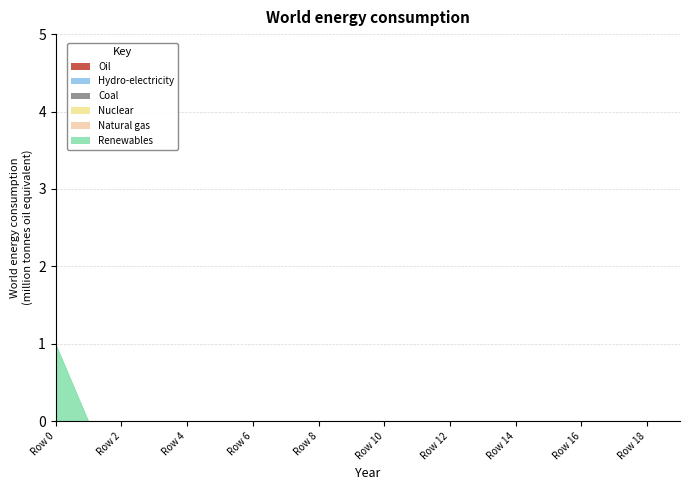

How many categories are shown in the chart?

20